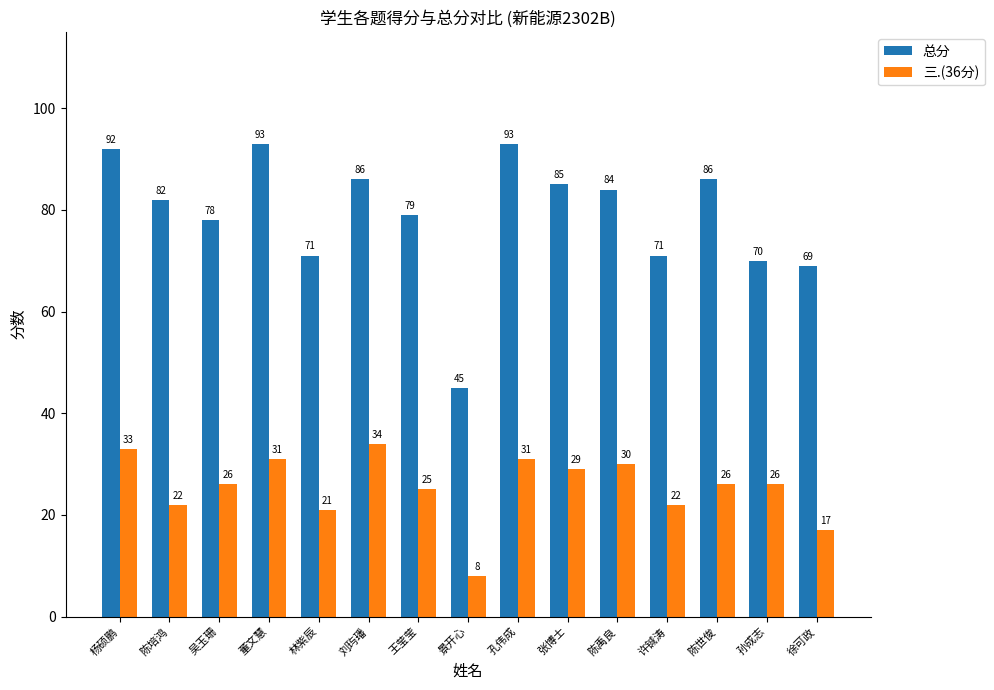

At which label does 总分 reach its minimum?

景开心